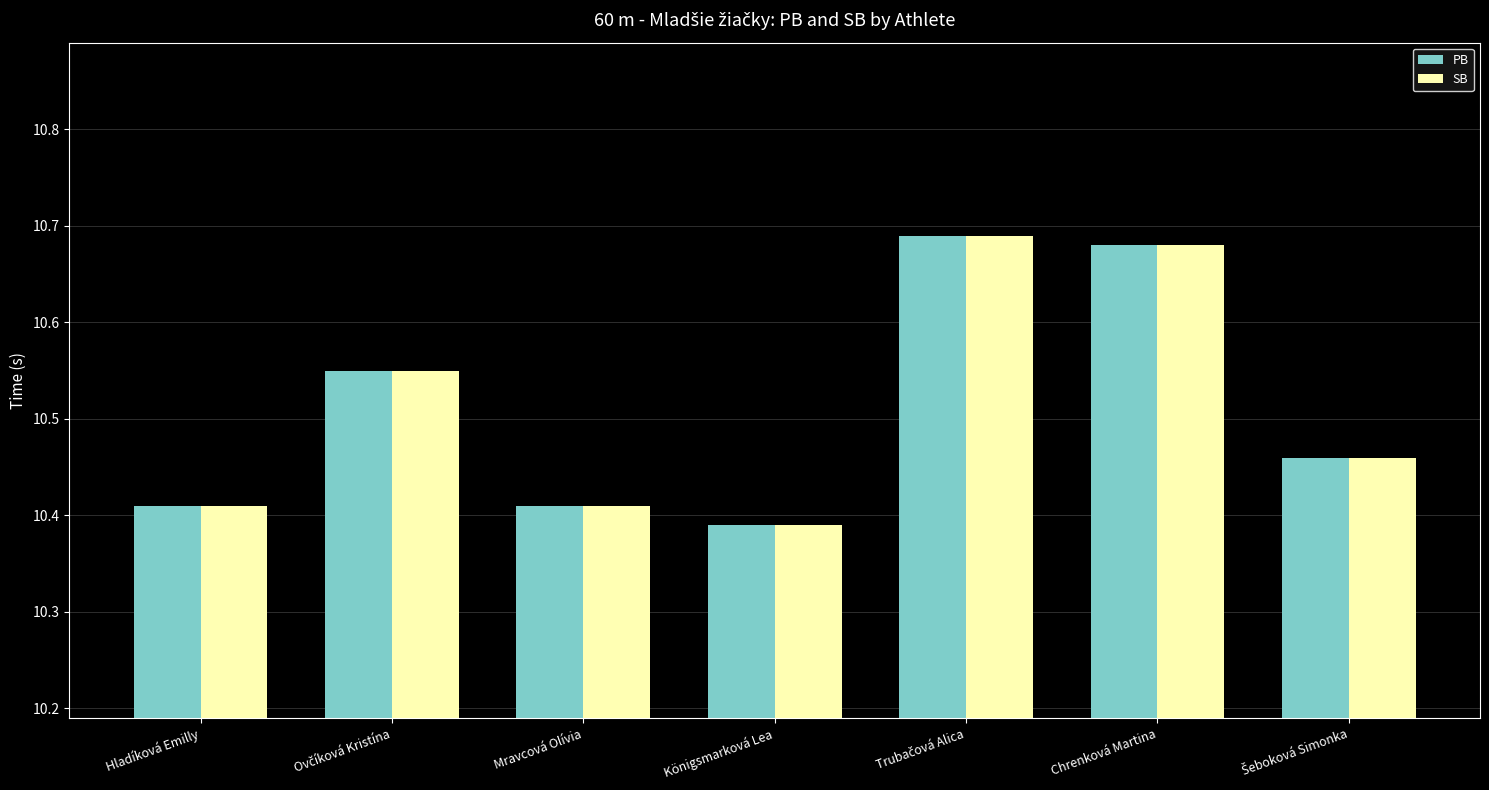

At how many categories does at least one series exceed 10?

7